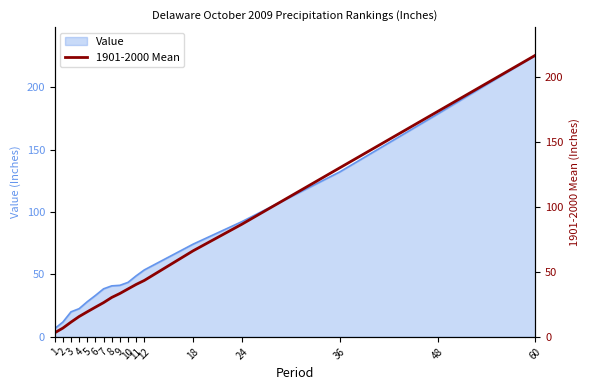

At which category does the chart reach its minimum across all series?

1